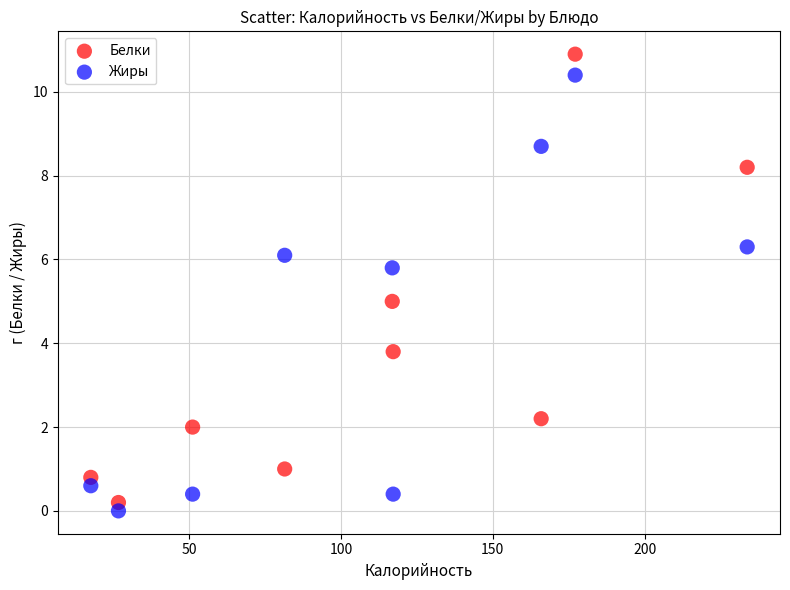

What is the X range (max minus min) for the scatter plot?

216.0